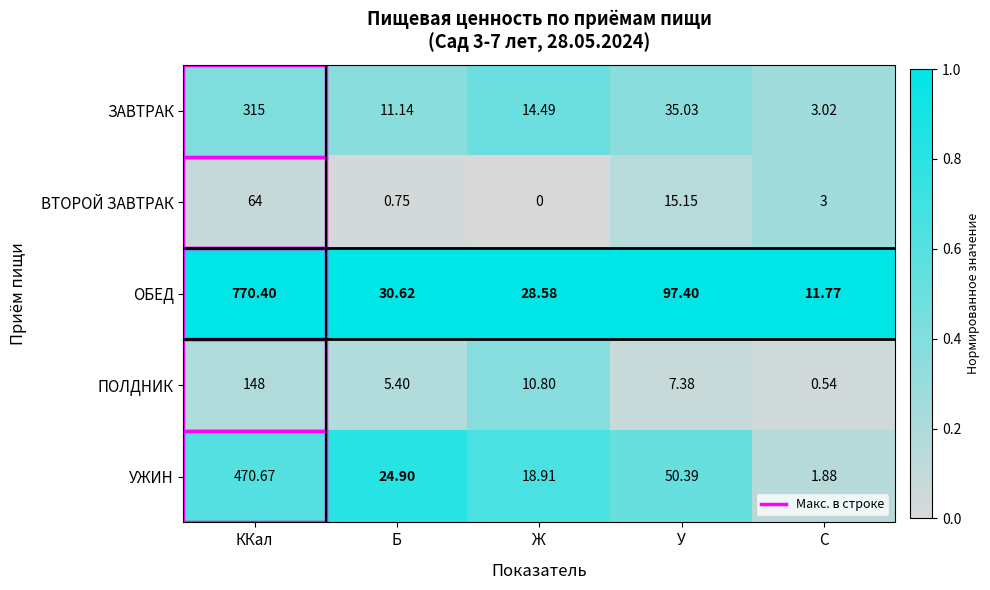

Where is УЖИН nearest to the value 236?

У